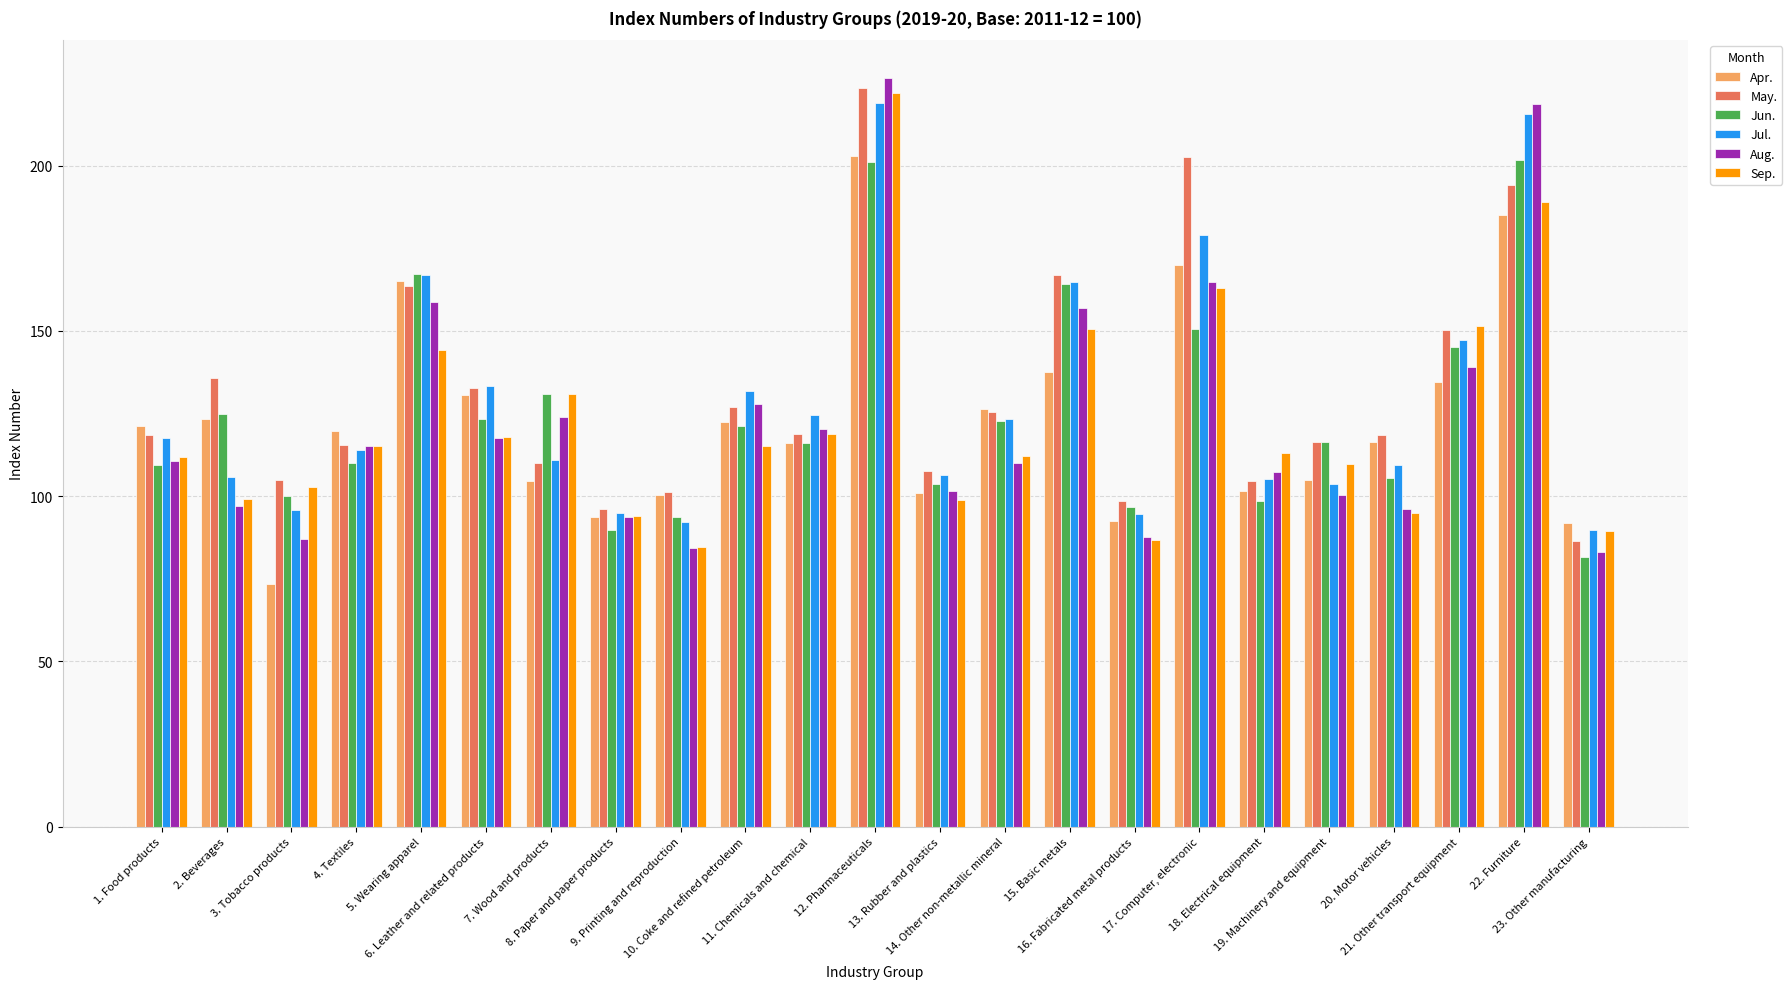

The value of Jul. at 20. Motor vehicles is 29.2. True or false?

False